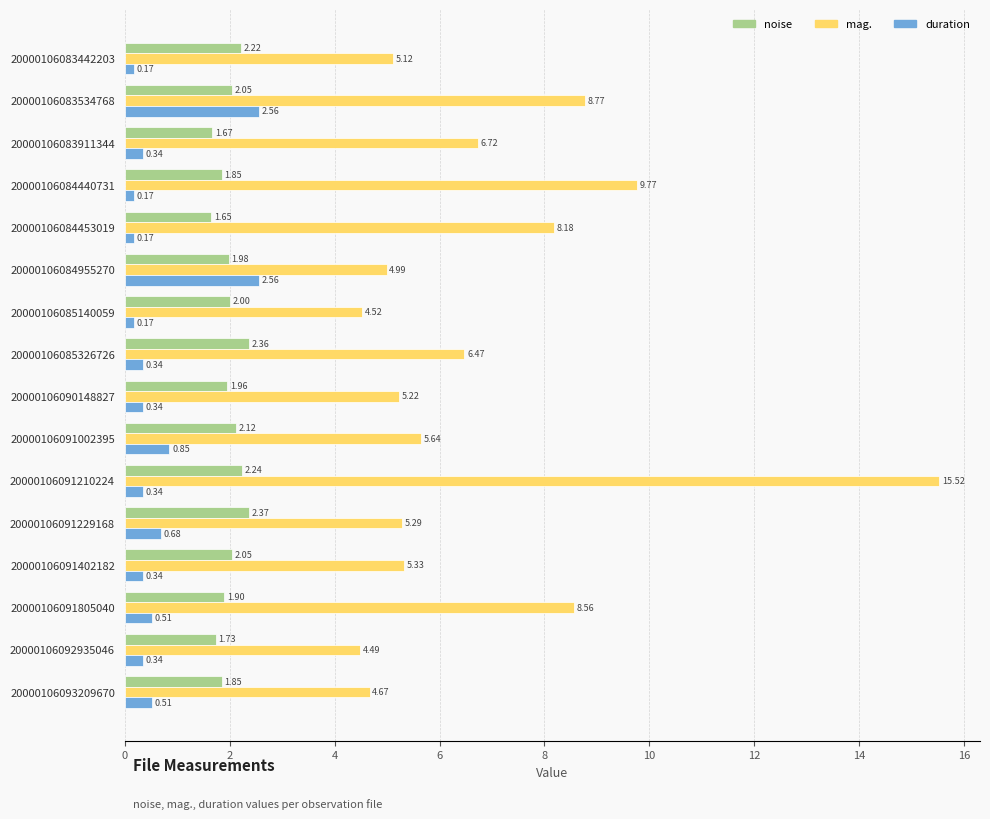

At which label is noise closest to 2?

20000106085140059